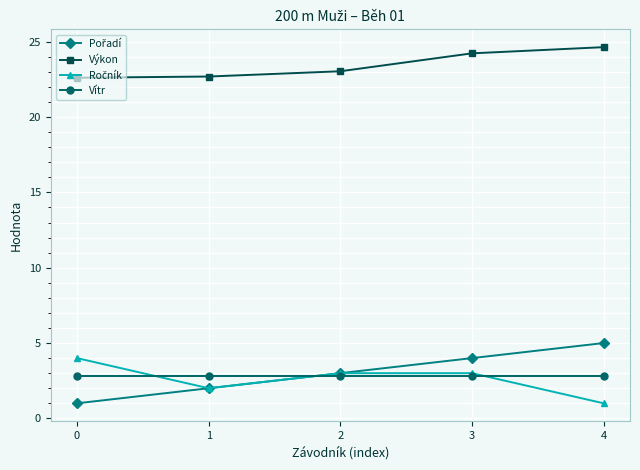

Is this an area chart (filled region under the line)?

No